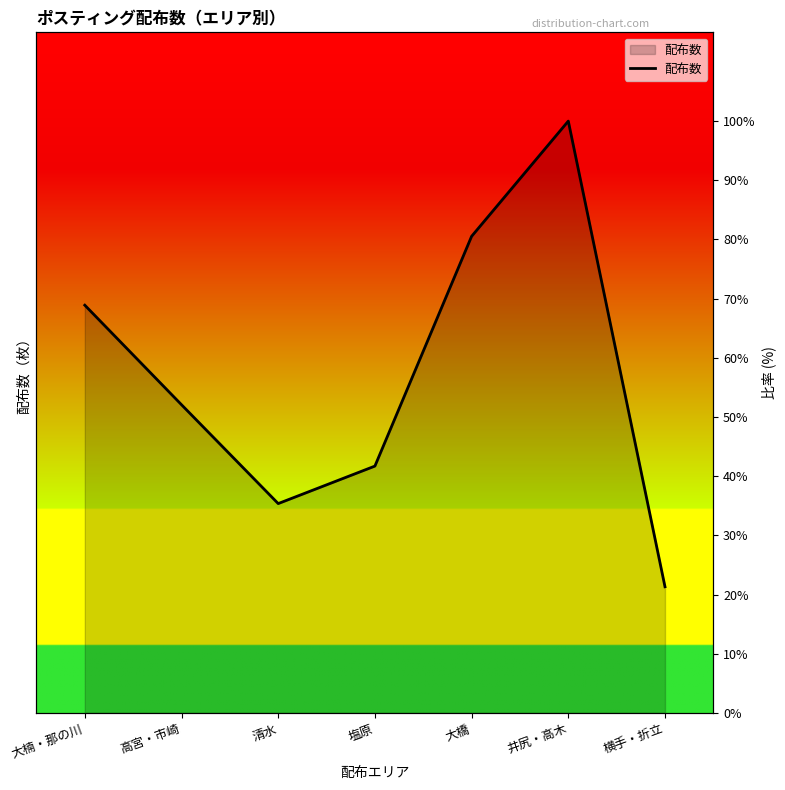

What is the average value?

57.1